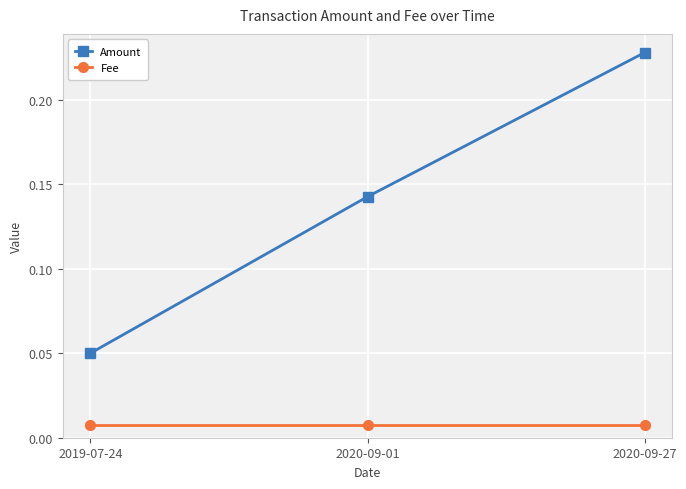

Does the chart display data point markers on the line(s)?

Yes